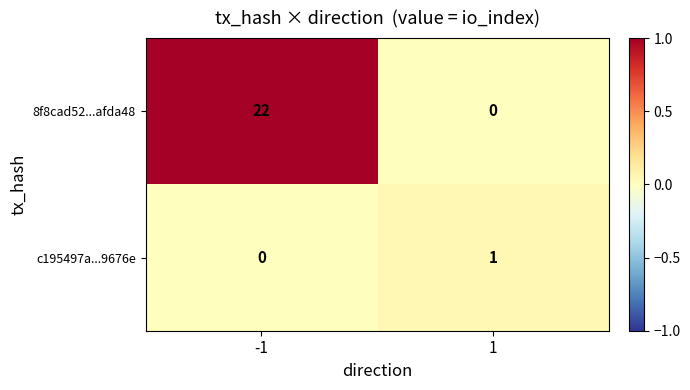

Rank the series by their average value, from lowest to highest.

c195497a...9676e, 8f8cad52...afda48